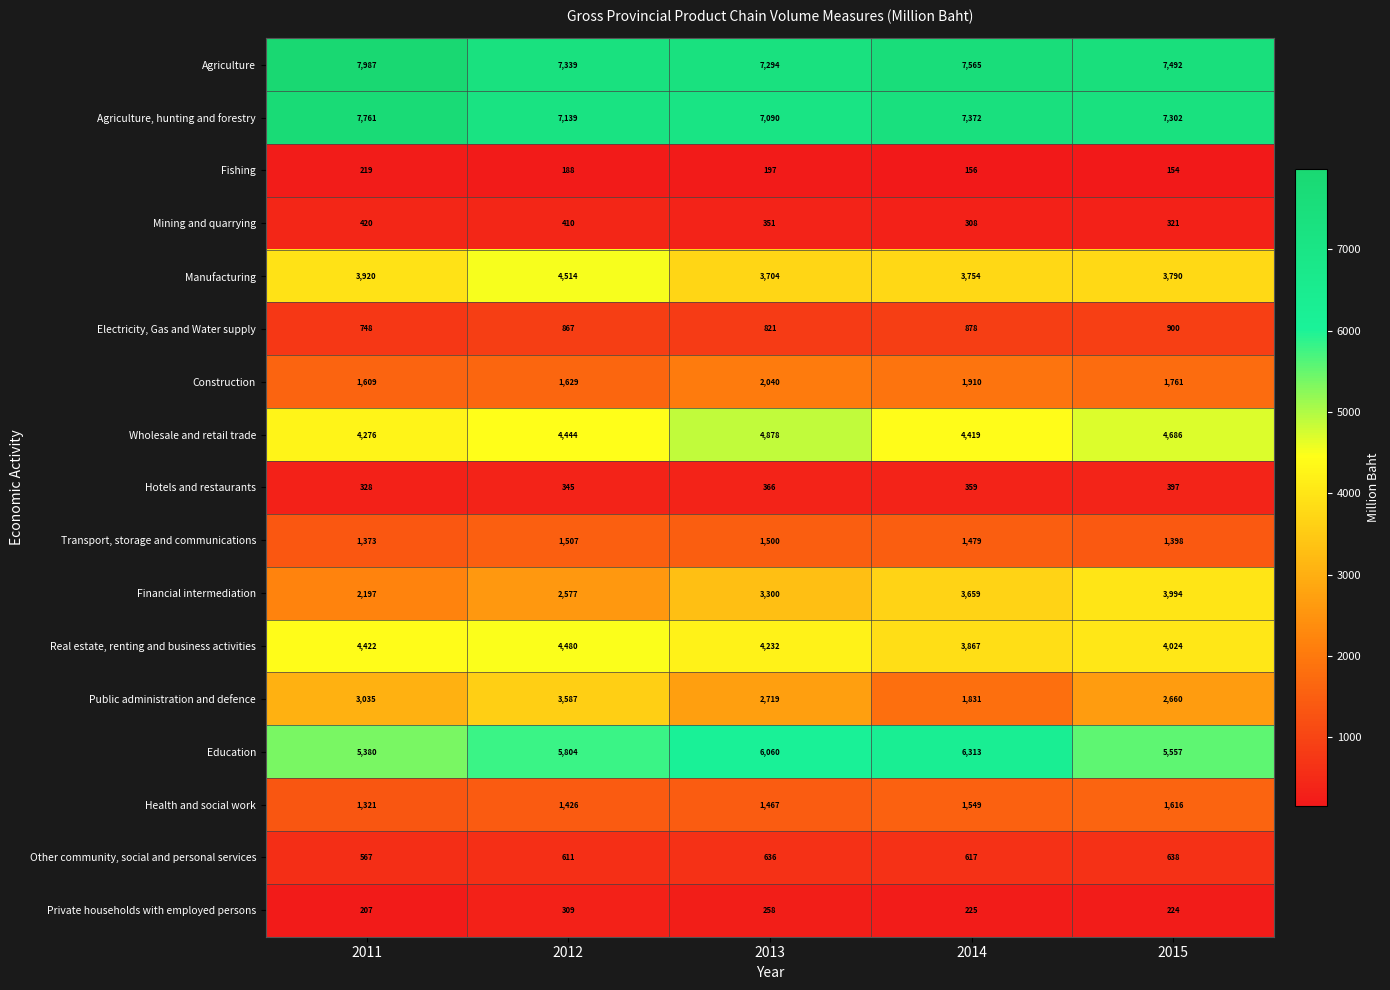

Is the value of Education at 2013 greater than the value of Private households with employed persons at 2015?

Yes